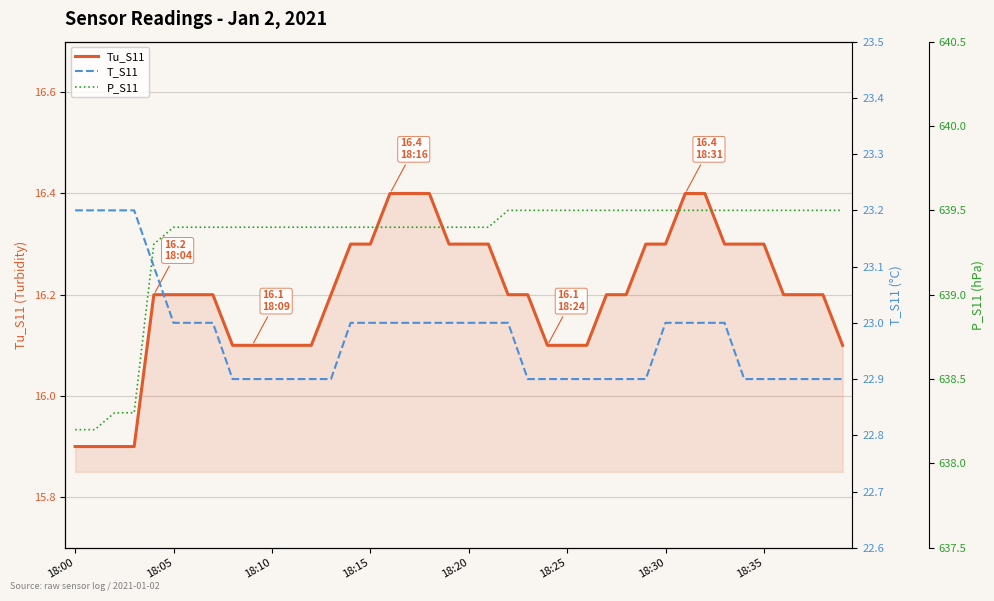

True or false: T_S11 has more than 0 interior local peaks.

False